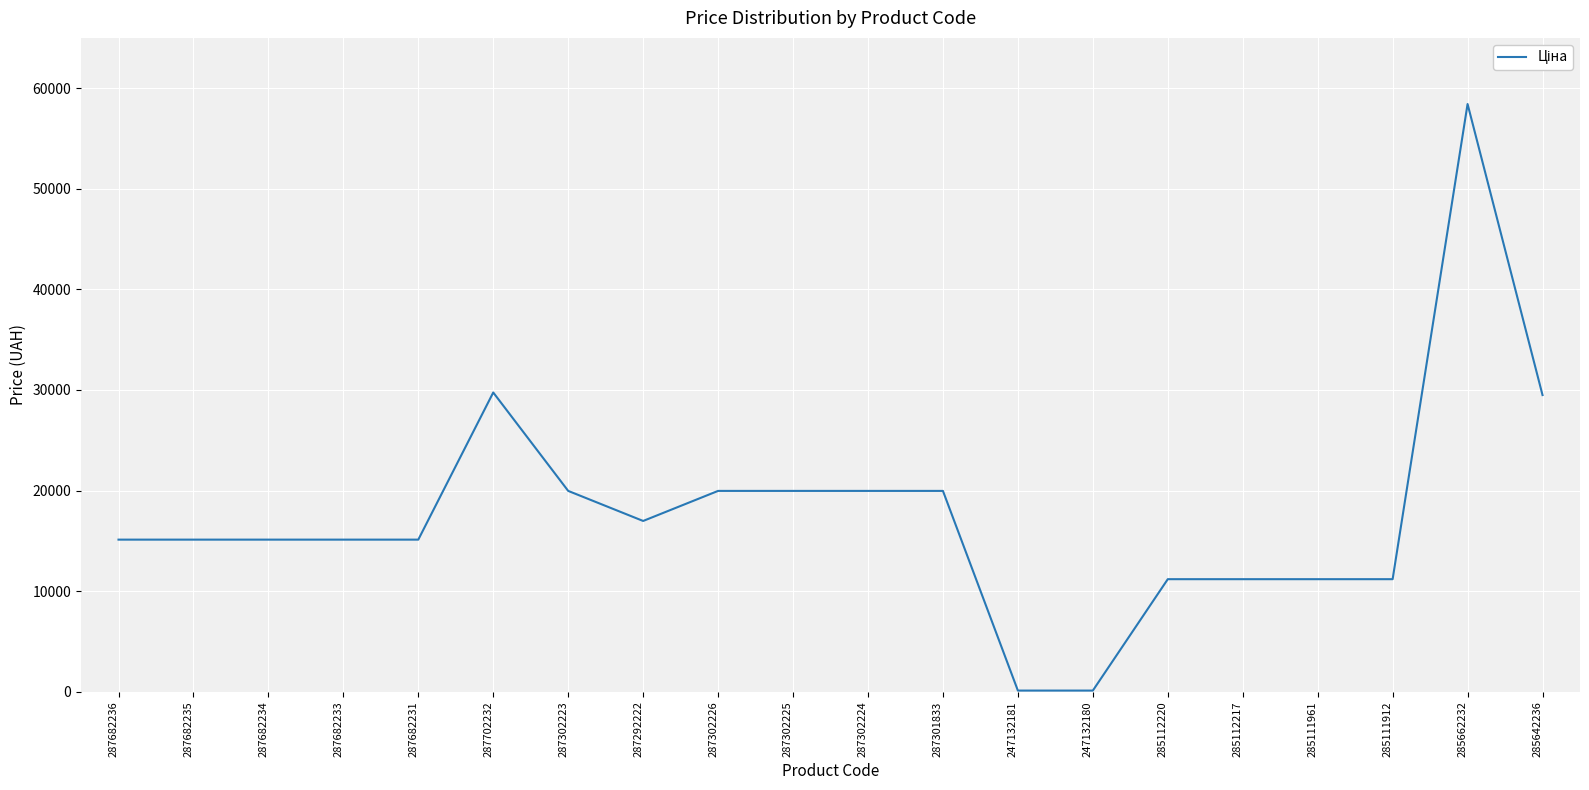

The chart shows a value of 4313.6 at 287682234. True or false?

False